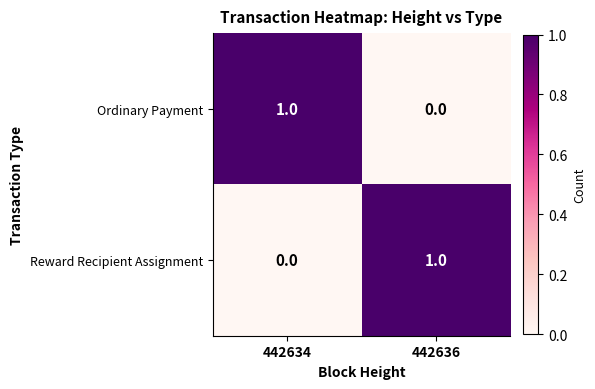

The Ordinary Payment series shows 1 at 442636. True or false?

False